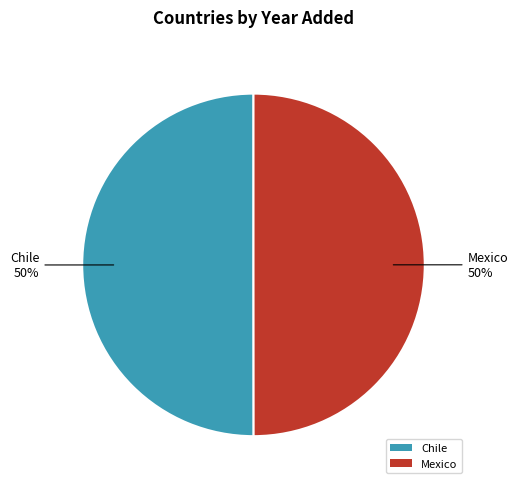

The Chile slice represents 50% of the pie. True or false?

True